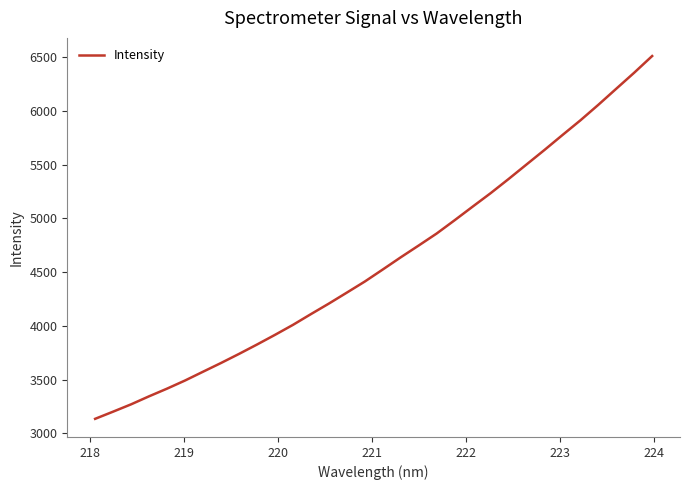

What is the maximum value shown in the chart?

6512.2